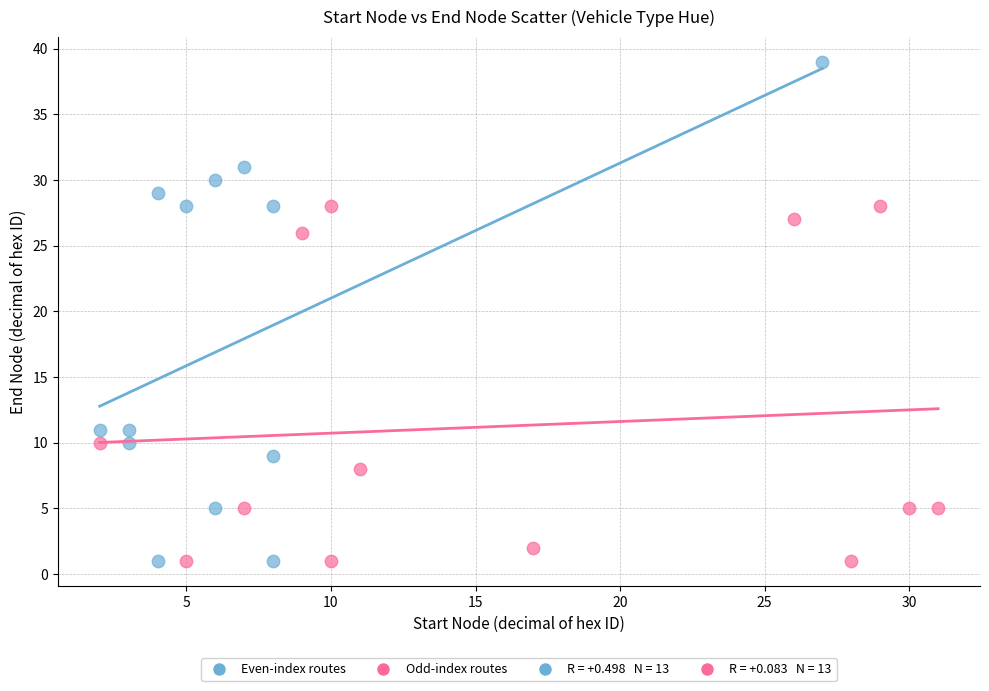

Which series has the widest spread of Y values?

Even-index routes